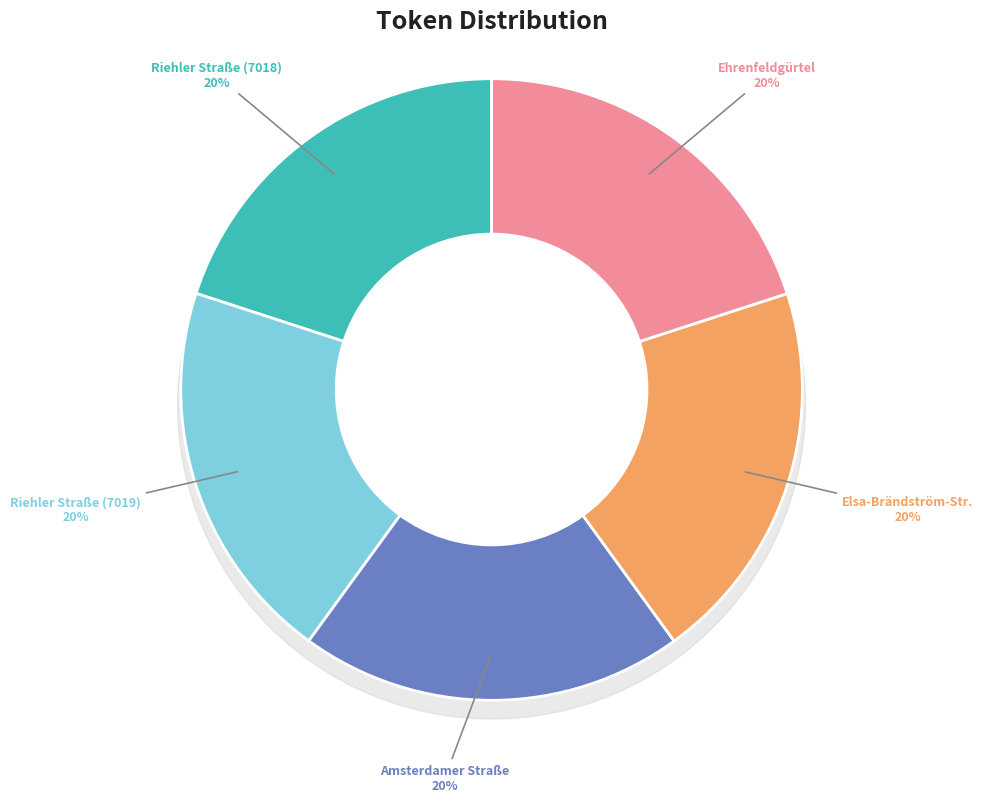

Rank the categories by value from highest to lowest.

Ehrenfeldgürtel, Elsa-Brändström-Str., Amsterdamer Straße, Riehler Straße (7019), Riehler Straße (7018)